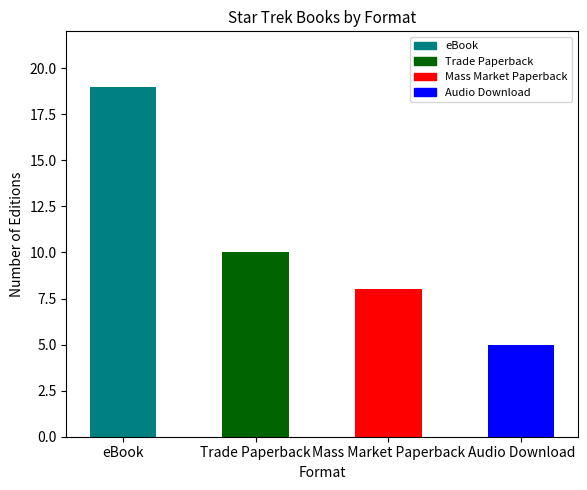

What is the label of the 2nd bar from the left?

Trade Paperback